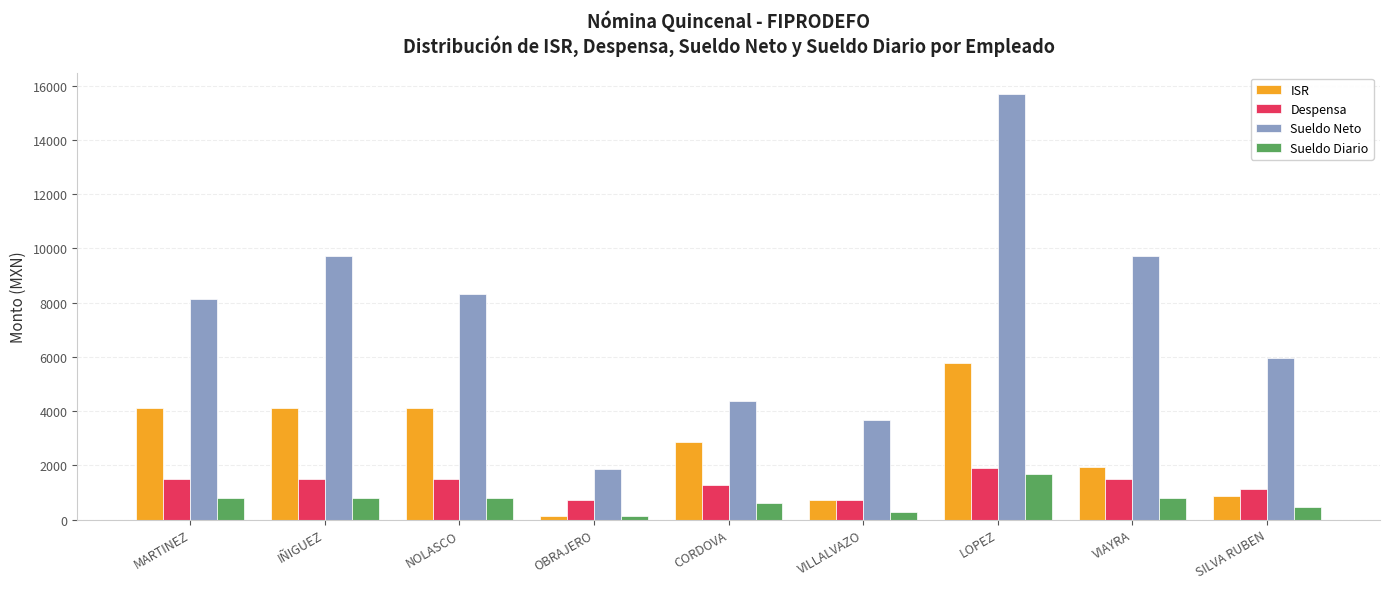

Is the value of Sueldo Diario at IÑIGUEZ greater than the value of ISR at LOPEZ?

No